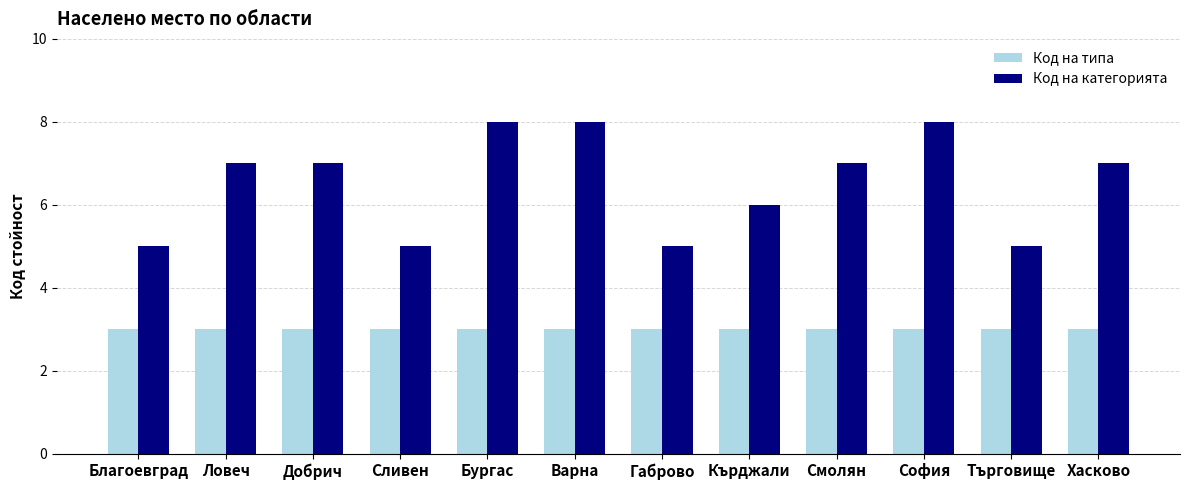

Is the value of Код на типа at Кърджали greater than the value of Код на категорията at София?

No